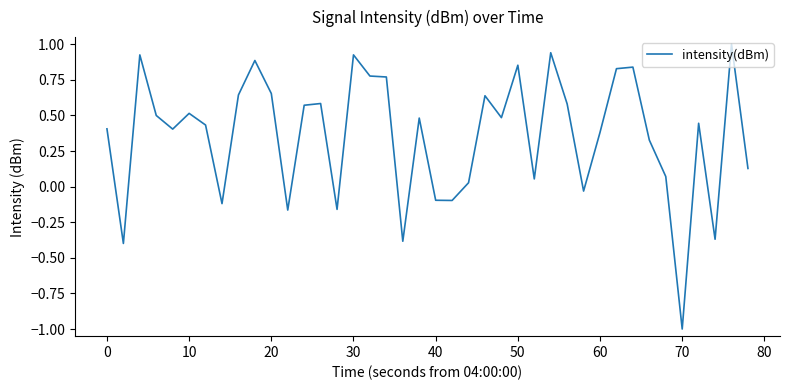

What is the greatest value displayed?

1.0